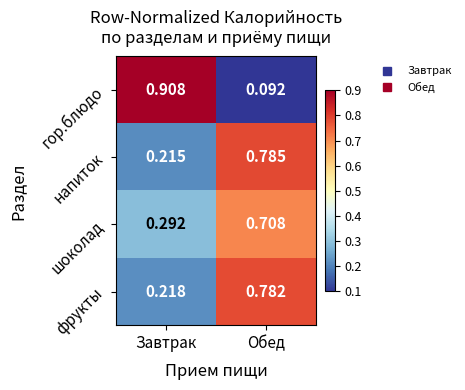

List the labels in order of фрукты value, smallest first.

Завтрак, Обед